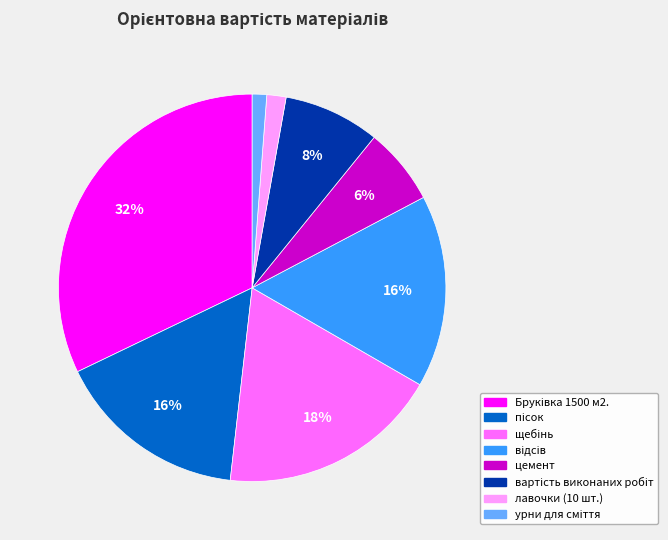

Count the number of slices in the pie.

8